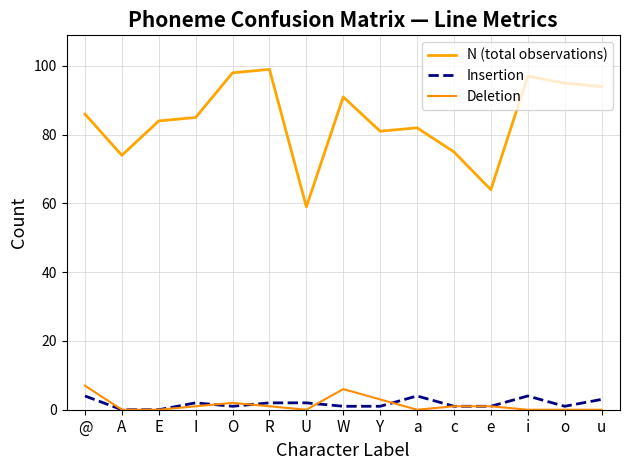

At which category does the chart reach its peak across all series?

R